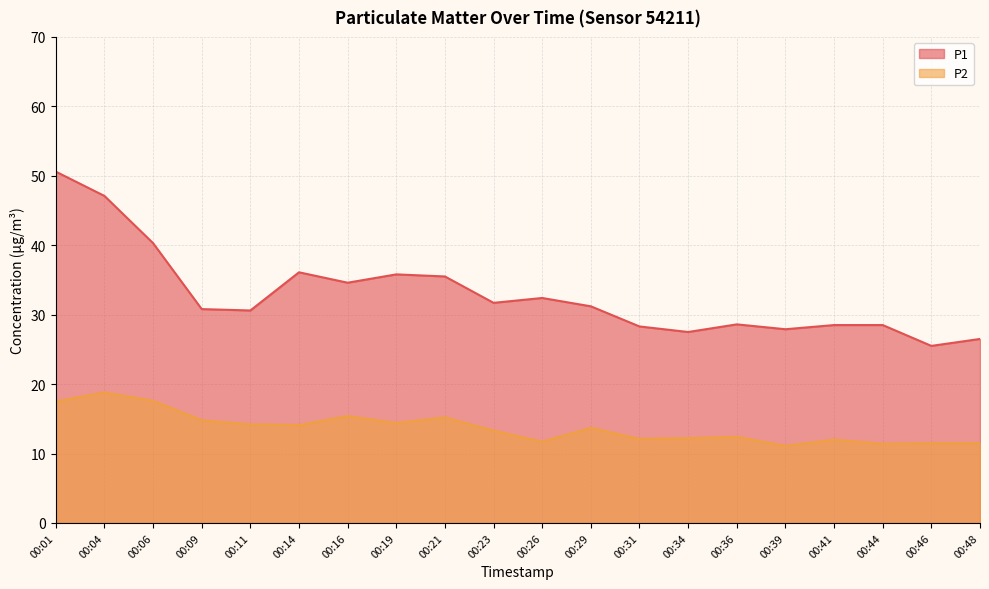

What is the maximum value for P1?

50.6